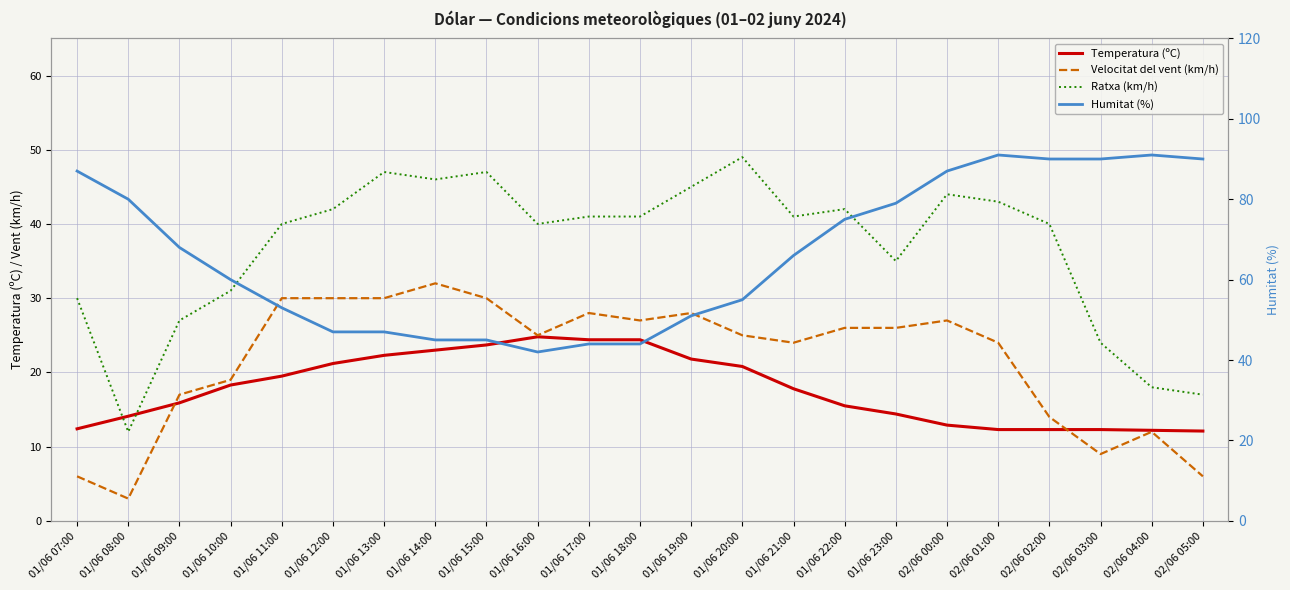

How many lines are shown in the chart?

4